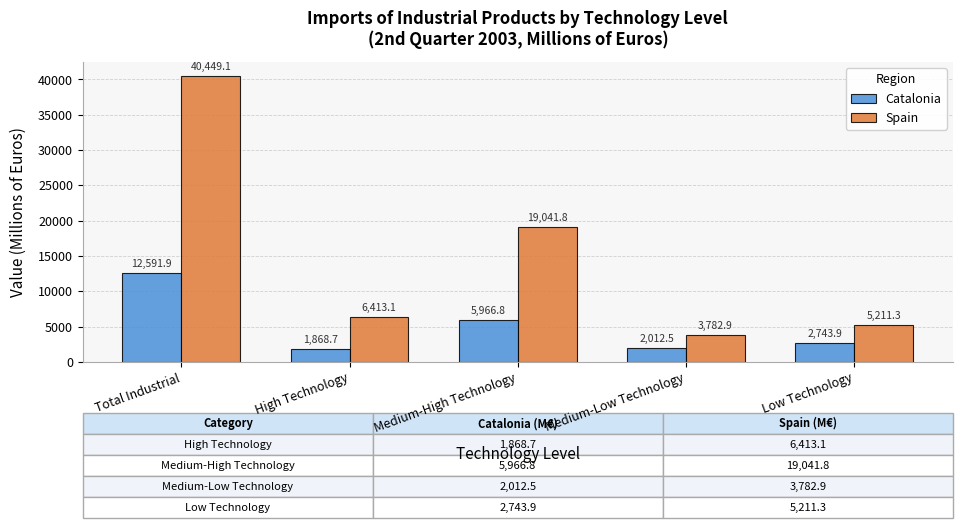

Reading left to right, list all the values displayed in this chart.

Catalonia: Total Industrial=12591.9	High Technology=1868.7	Medium-High Technology=5966.8	Medium-Low Technology=2012.5	Low Technology=2743.9
Spain: Total Industrial=40449.1	High Technology=6413.1	Medium-High Technology=19041.8	Medium-Low Technology=3782.9	Low Technology=5211.3